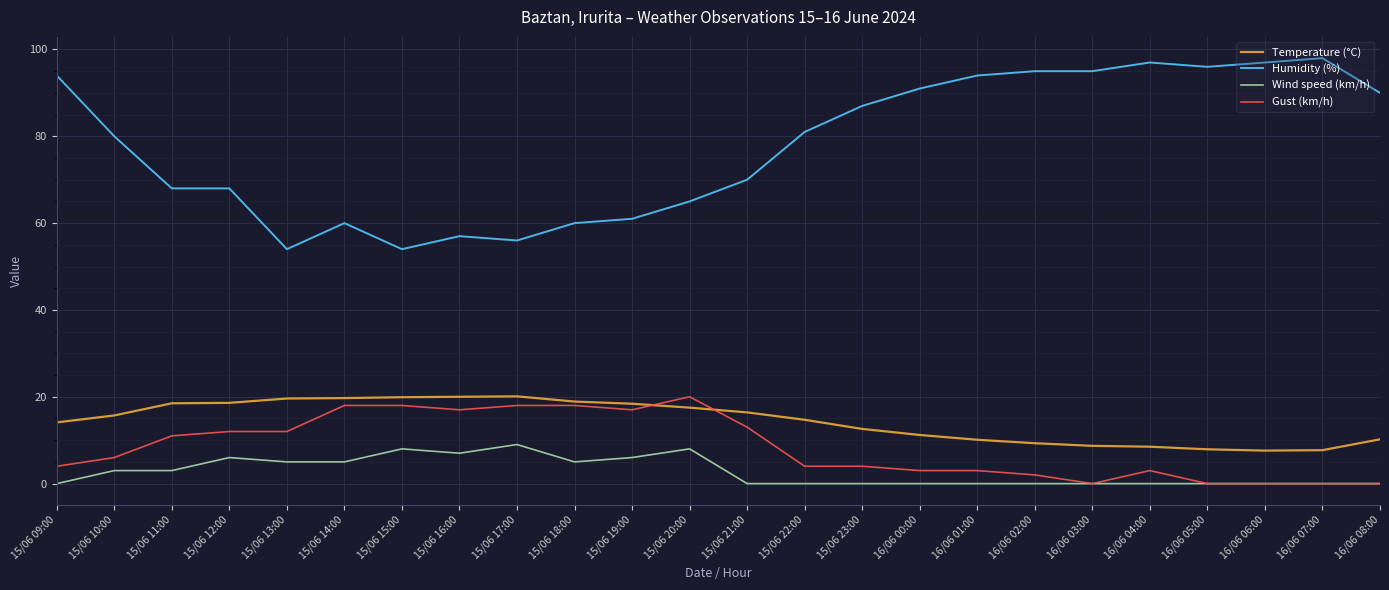

What is the difference between the maximum and minimum values in the Temperature (°C) series?

12.5